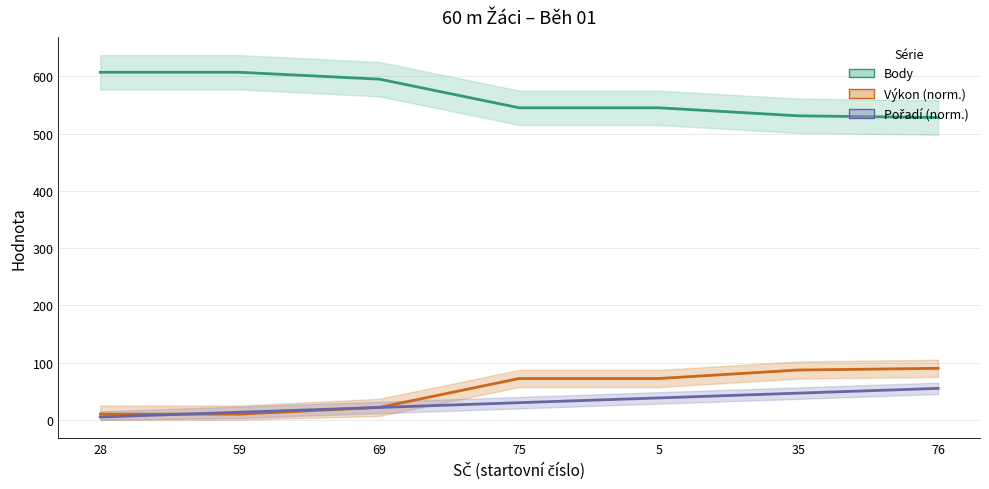

What is the sum of the Výkon values at 75 and 59?

82.2